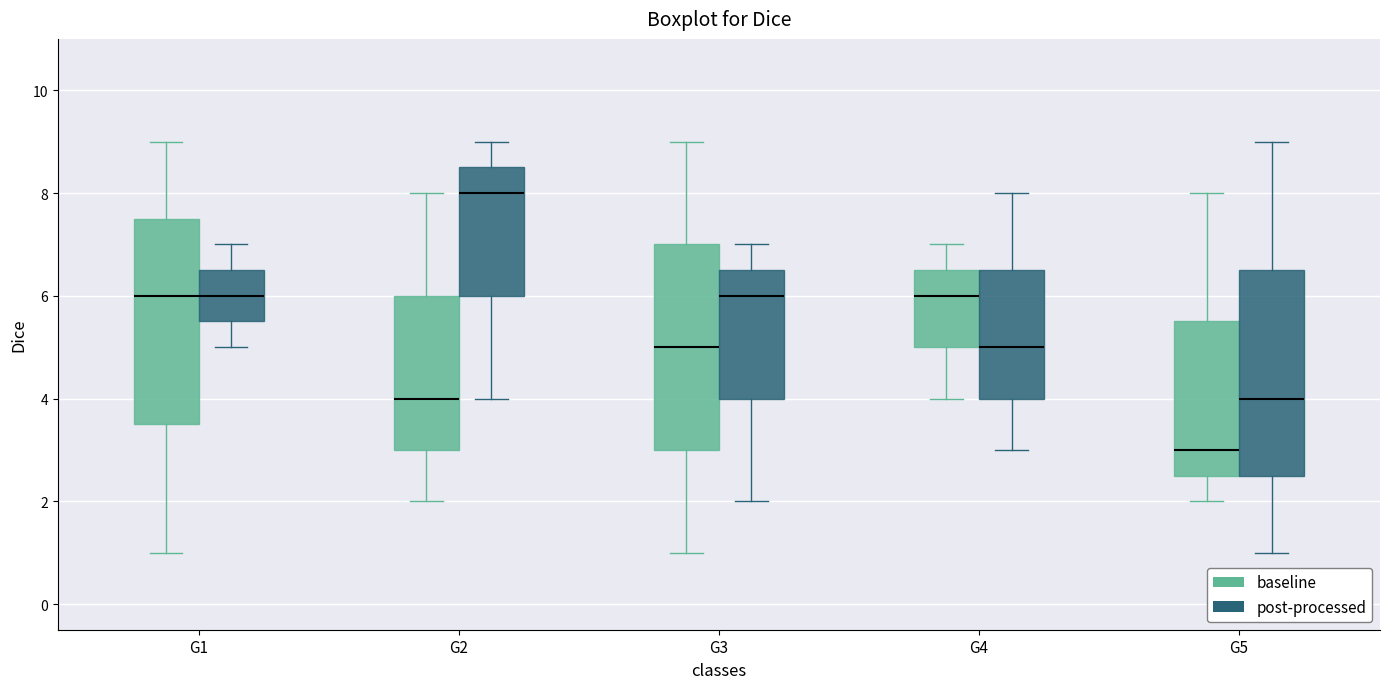

Reading left to right, read every box against the y-axis: the position of its median line, the range the box covers, and the ends of its whiskers. The values are not printed on the chart, so give them approximately, as read against the axis.

G1 (baseline): median 6.0, box 3.6 to 7.6, whiskers 1.0 to 9.0
G1 (post-processed): median 6.0, box 5.6 to 6.6, whiskers 5.0 to 7.0
G2 (baseline): median 4.0, box 3.0 to 6.0, whiskers 2.0 to 8.0
G2 (post-processed): median 8.0, box 6.0 to 8.6, whiskers 4.0 to 9.0
G3 (baseline): median 5.0, box 3.0 to 7.0, whiskers 1.0 to 9.0
G3 (post-processed): median 6.0, box 4.0 to 6.6, whiskers 2.0 to 7.0
G4 (baseline): median 6.0, box 5.0 to 6.6, whiskers 4.0 to 7.0
G4 (post-processed): median 5.0, box 4.0 to 6.6, whiskers 3.0 to 8.0
G5 (baseline): median 3.0, box 2.6 to 5.6, whiskers 2.0 to 8.0
G5 (post-processed): median 4.0, box 2.6 to 6.6, whiskers 1.0 to 9.0